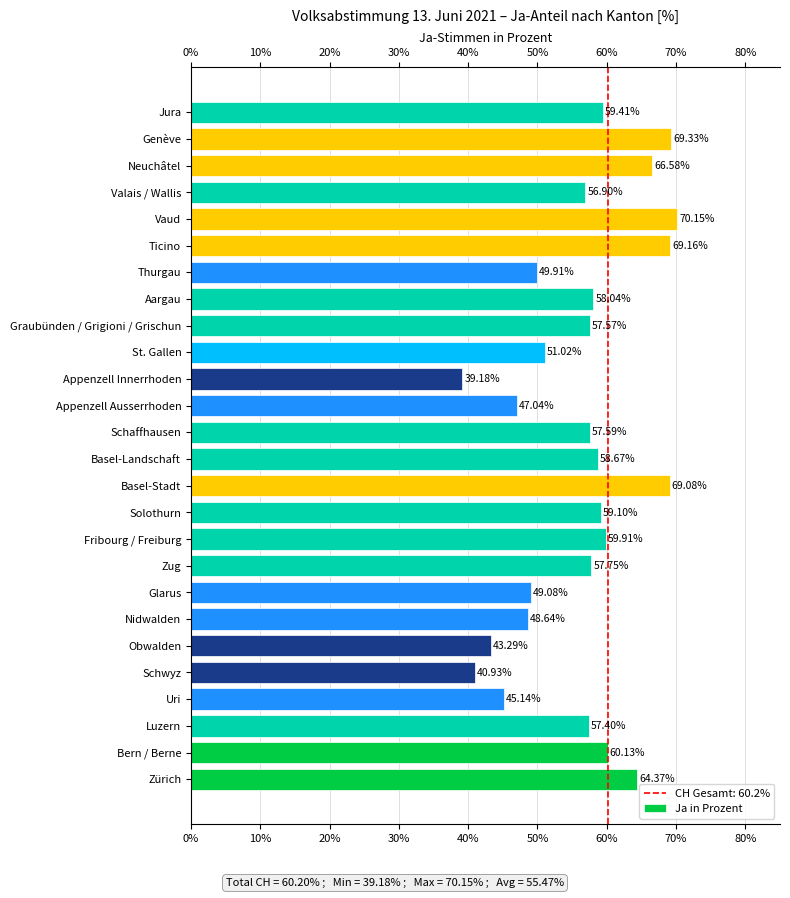

What is the difference between the values at Basel-Stadt and Solothurn?

10.0